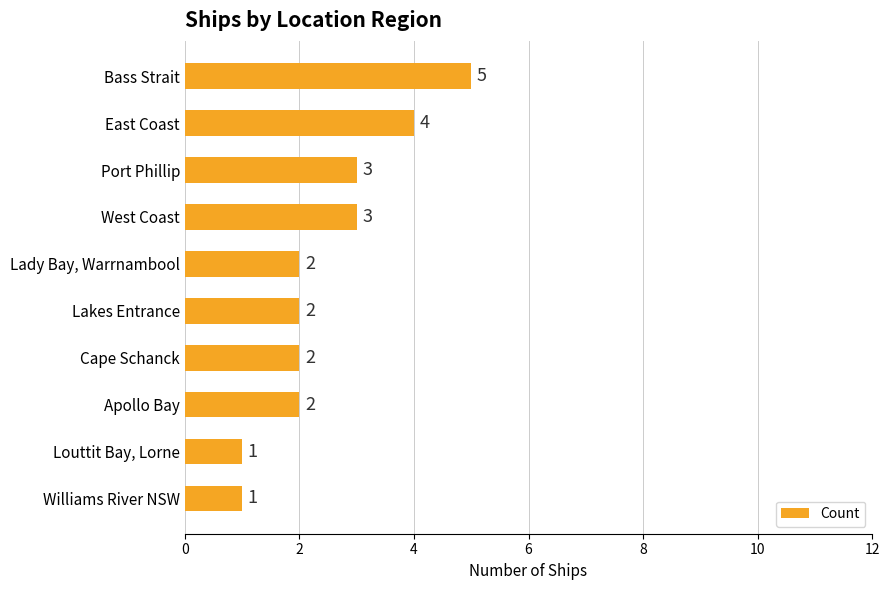

Are the bars grouped side by side (vs. stacked)?

No